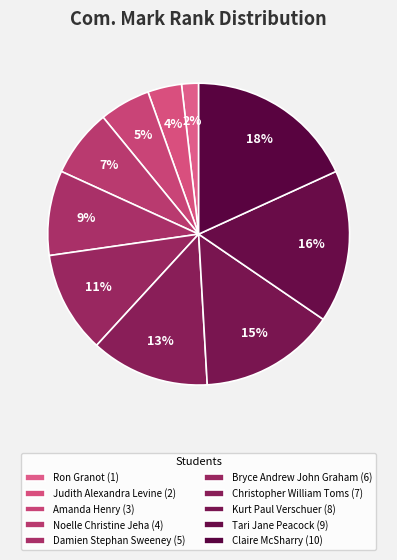

Count the number of slices in the pie.

10